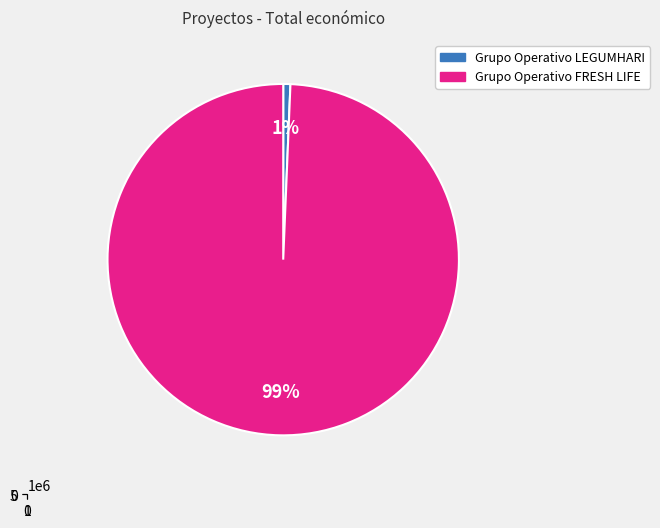

Is it true that Grupo Operativo LEGUMHARI is 11% of the pie?

False